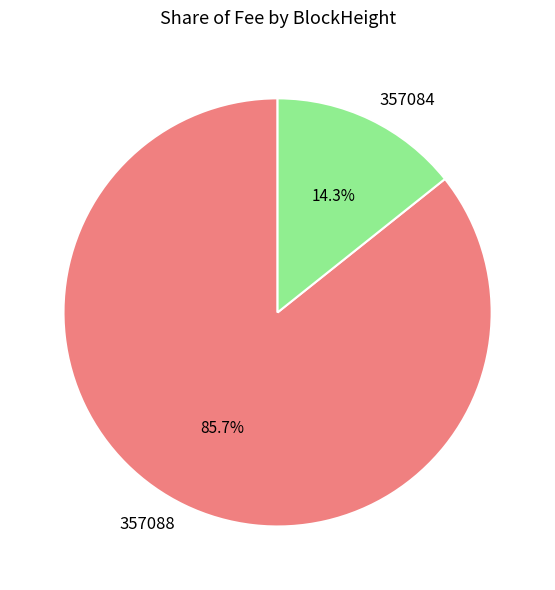

To the nearest percent, what is the combined percentage of 357084 and 357088?

100%